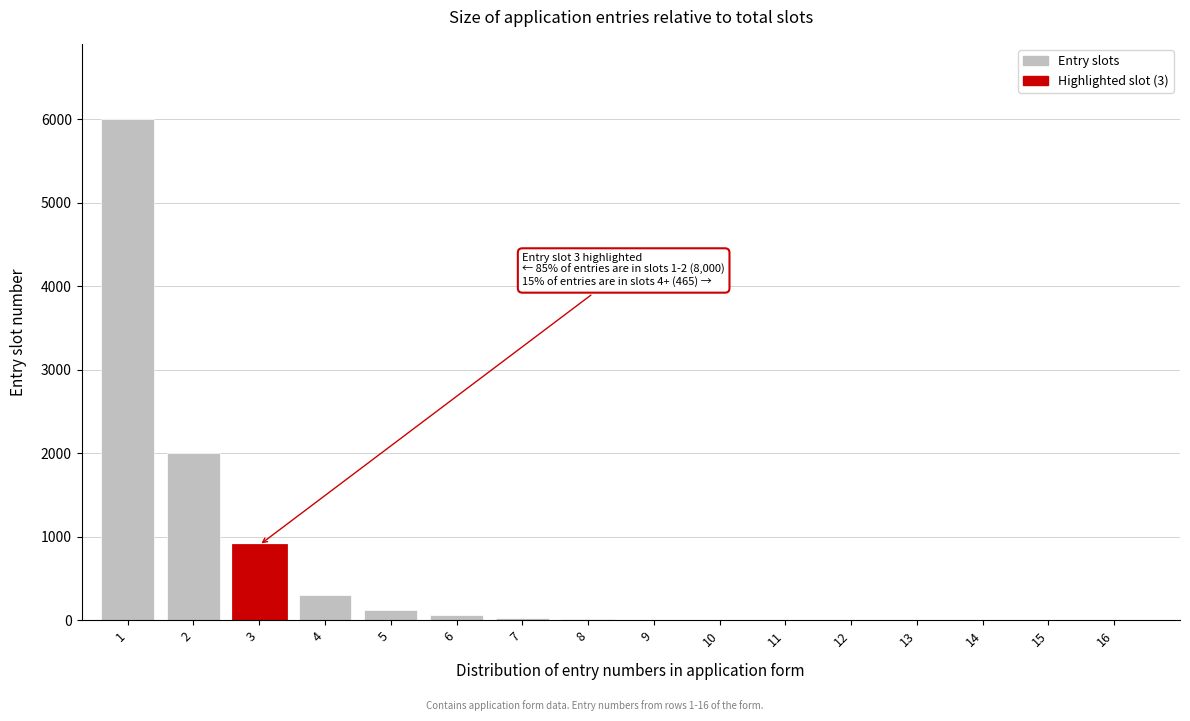

What is the greatest value displayed?

6000